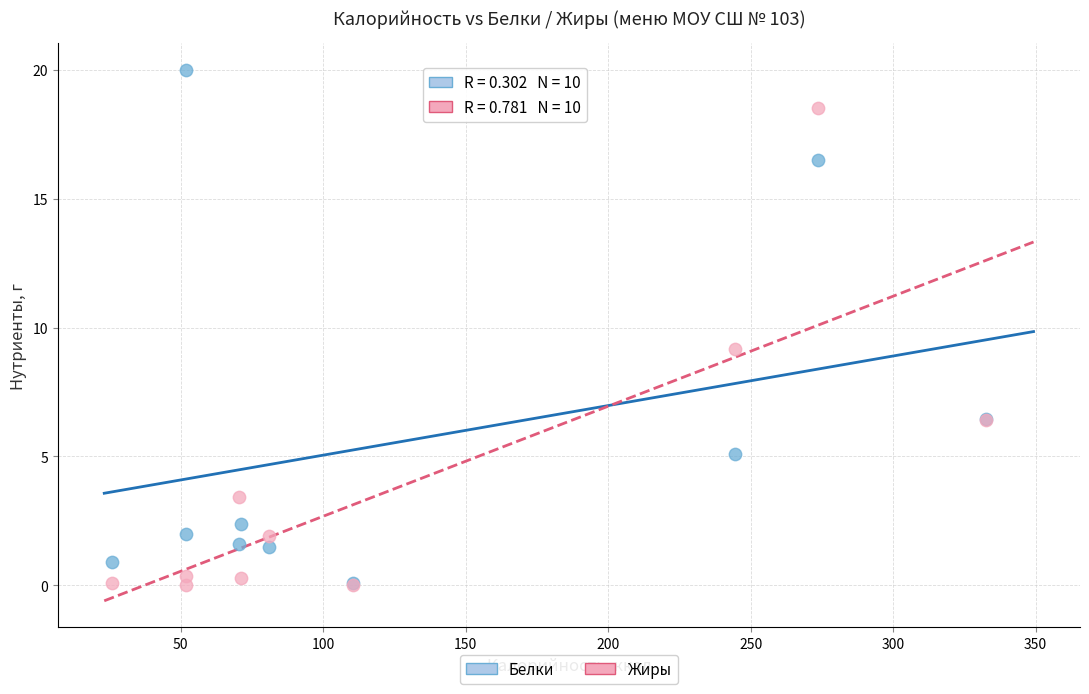

Across all series, what Y value is closest to 10?

9.2